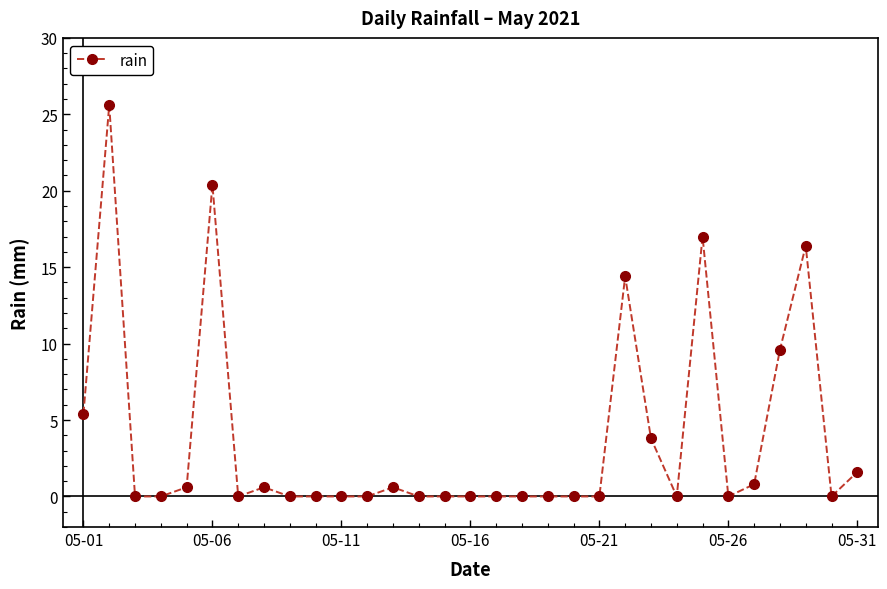

What is the value of the 28th point from the left?

9.6